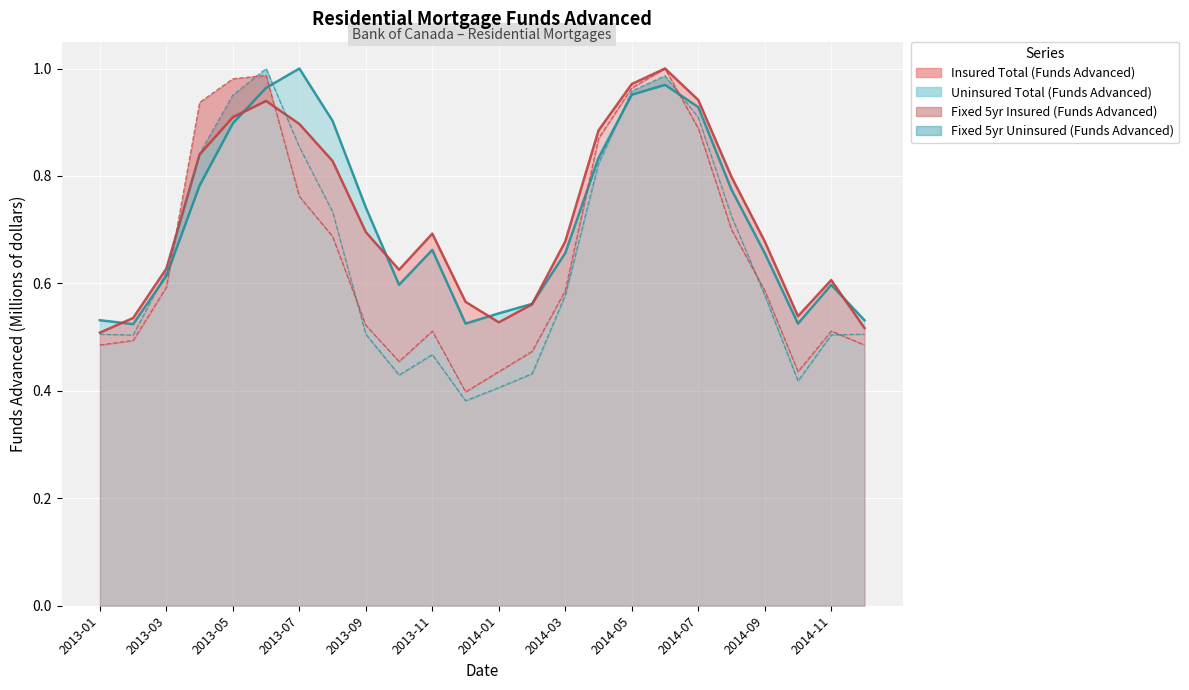

What is the value of the Fixed 5yr Uninsured (Funds Advanced) point at the 14th from the left?

0.4